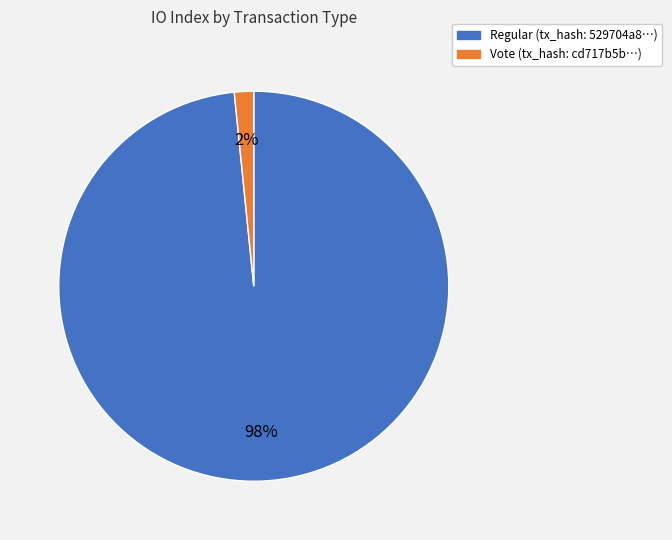

Which has a higher value, Vote or Regular?

Regular